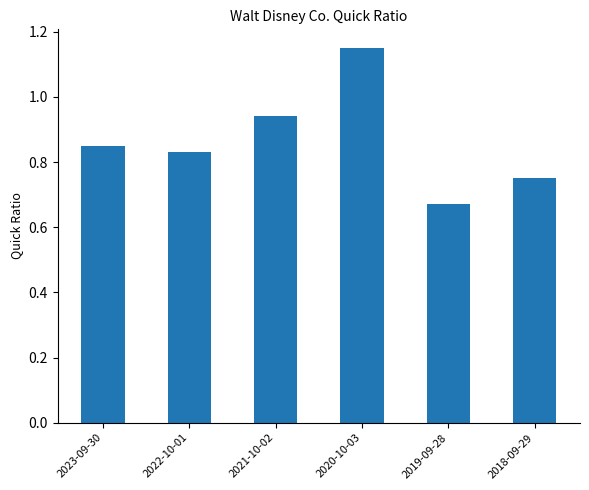

What is the change in value from 2022-10-01 to 2020-10-03?

+0.3